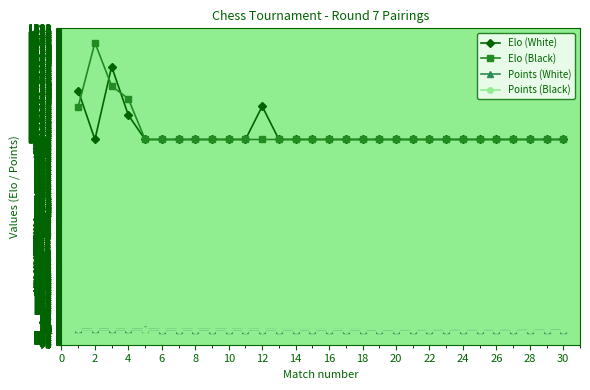

True or false: Elo (White) and Points (Black) intersect in this chart.

False